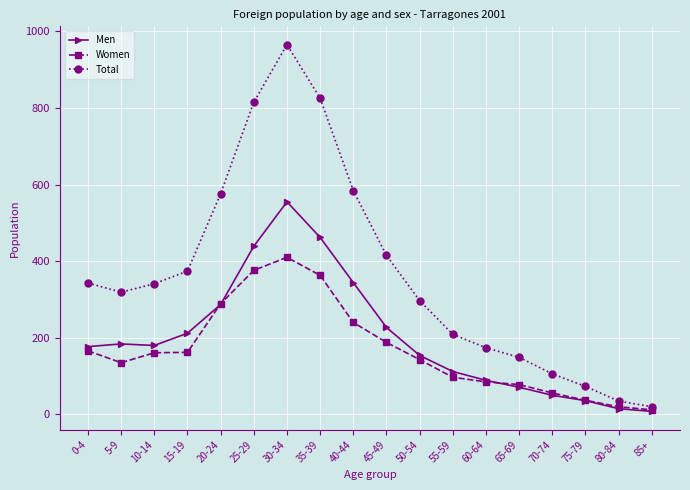

What is the difference between the maximum and minimum values in the Women series?

398